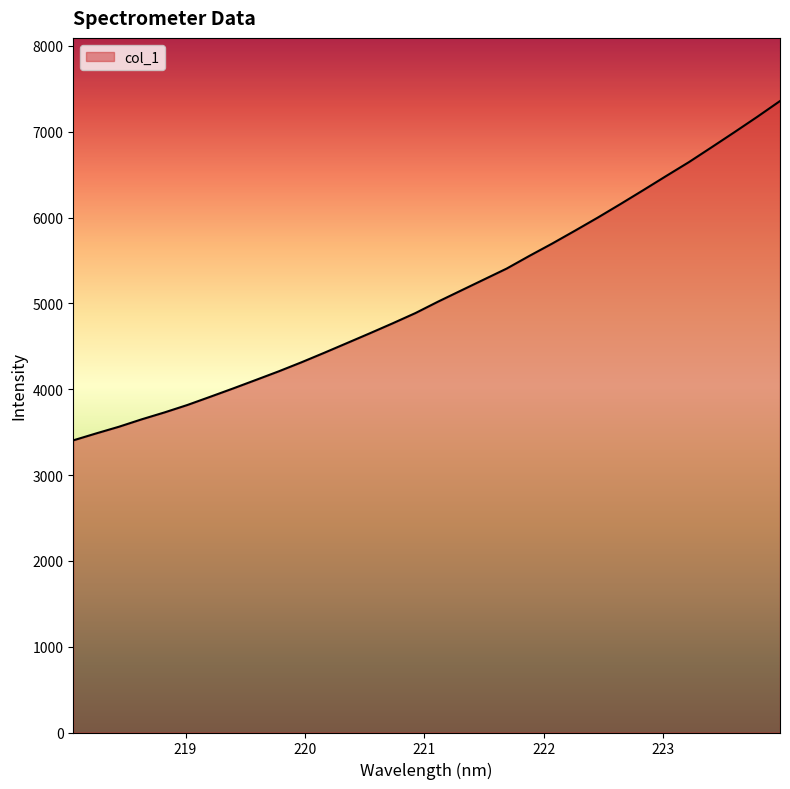

What is the minimum value shown in the chart?

3403.9